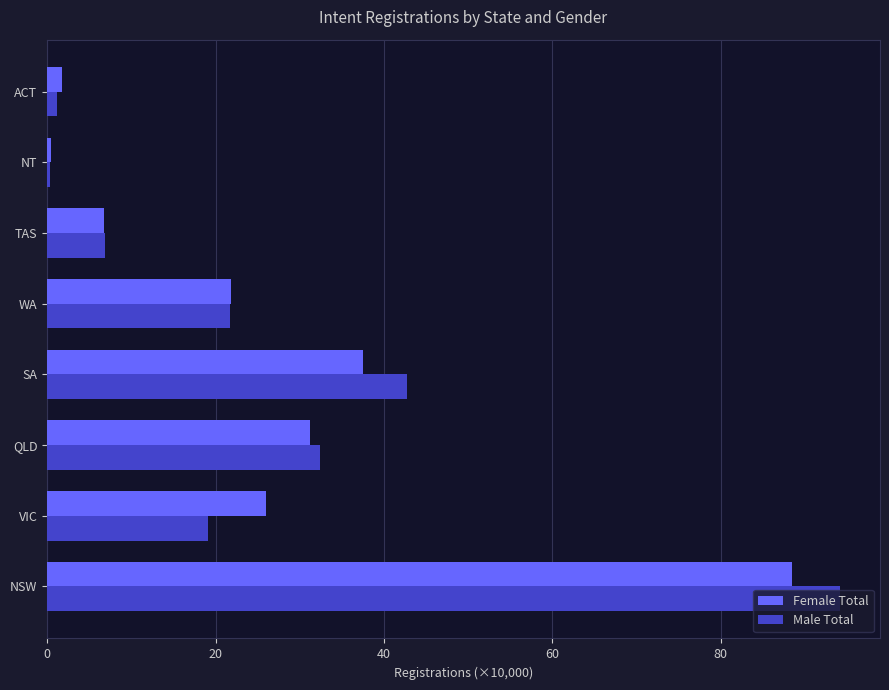

What is the spread (max minus min) of values at SA?

5.3